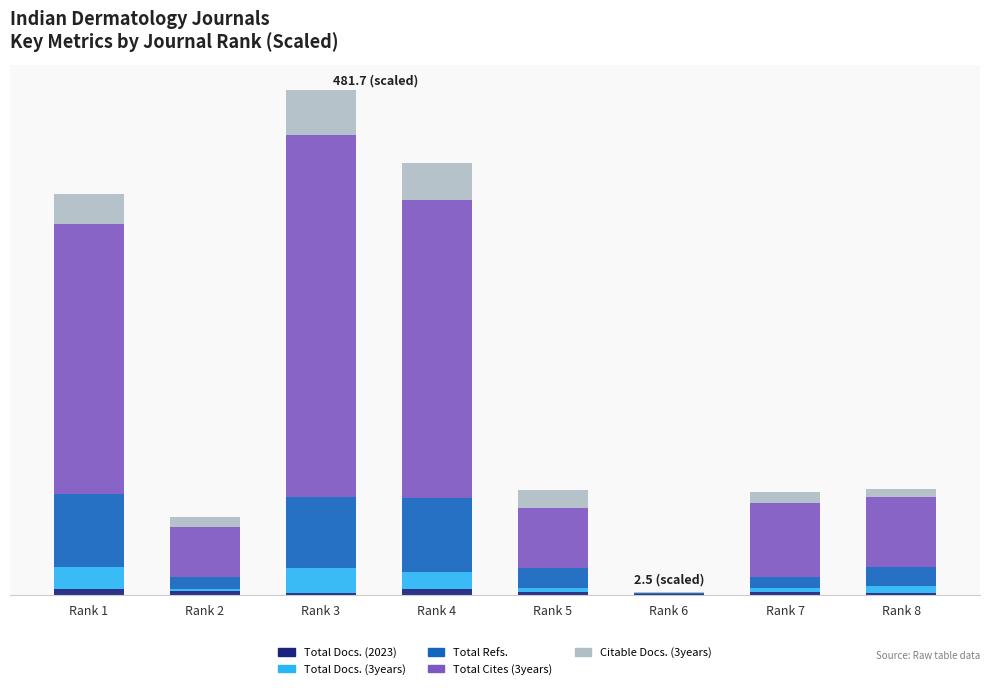

Are the bars horizontal?

No